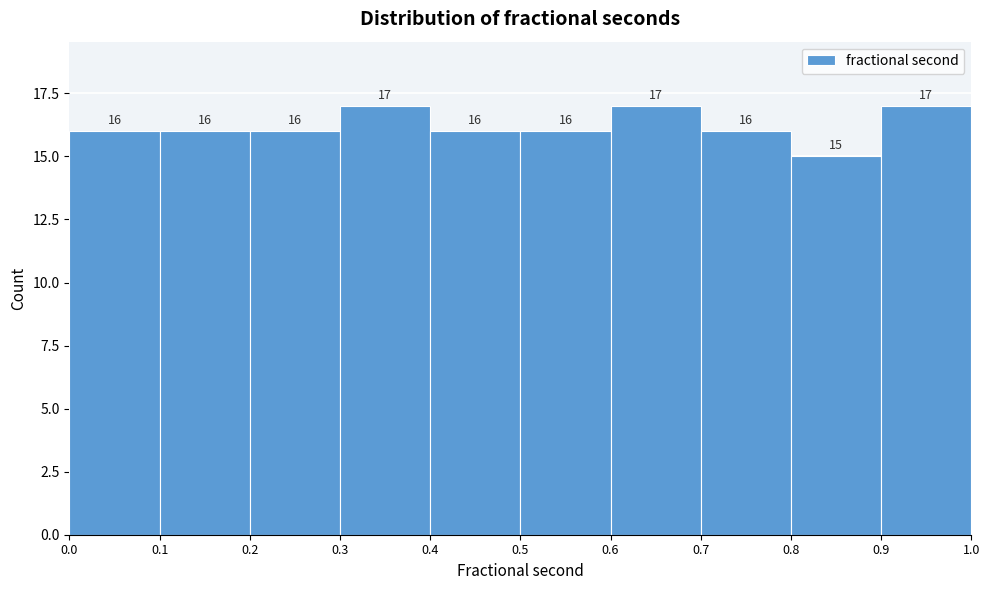

Reading left to right, list every bar in this chart as the range it spans on the x-axis followed by its height.

0.0 to 0.1: 16
0.1 to 0.2: 16
0.2 to 0.3: 16
0.3 to 0.4: 17
0.4 to 0.5: 16
0.5 to 0.6: 16
0.6 to 0.7: 17
0.7 to 0.8: 16
0.8 to 0.9: 15
0.9 to 1.0: 17